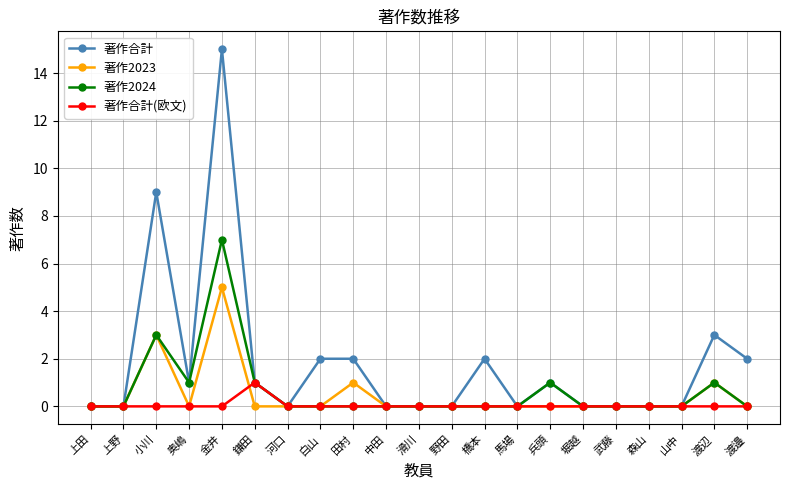

Is the value of 著作合計 at 渡邉 greater than the value of 著作合計(欧文) at 滑川?

Yes